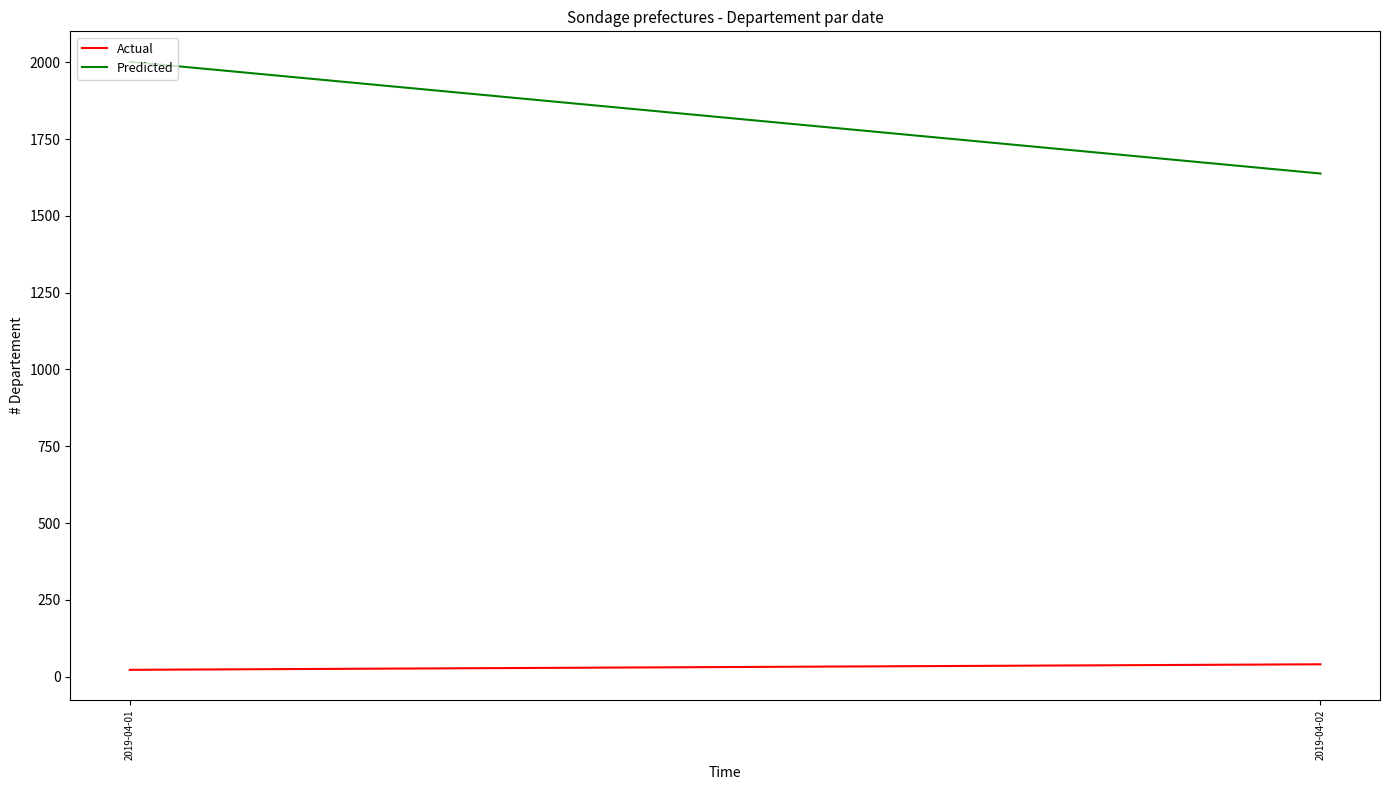

What is the average value of the Predicted series?

1820